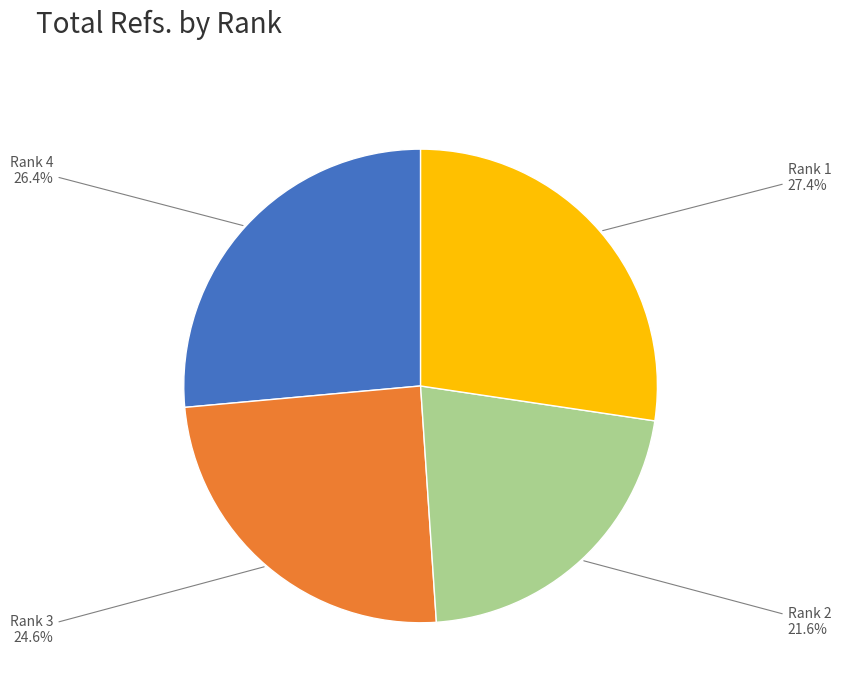

Is it true that Rank 1 is 14% of the pie?

False